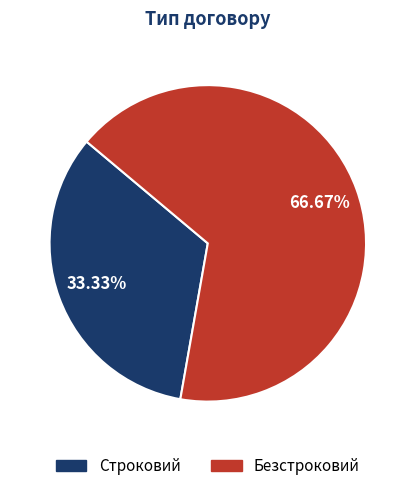

Is it true that Строковий is 33% of the pie?

True